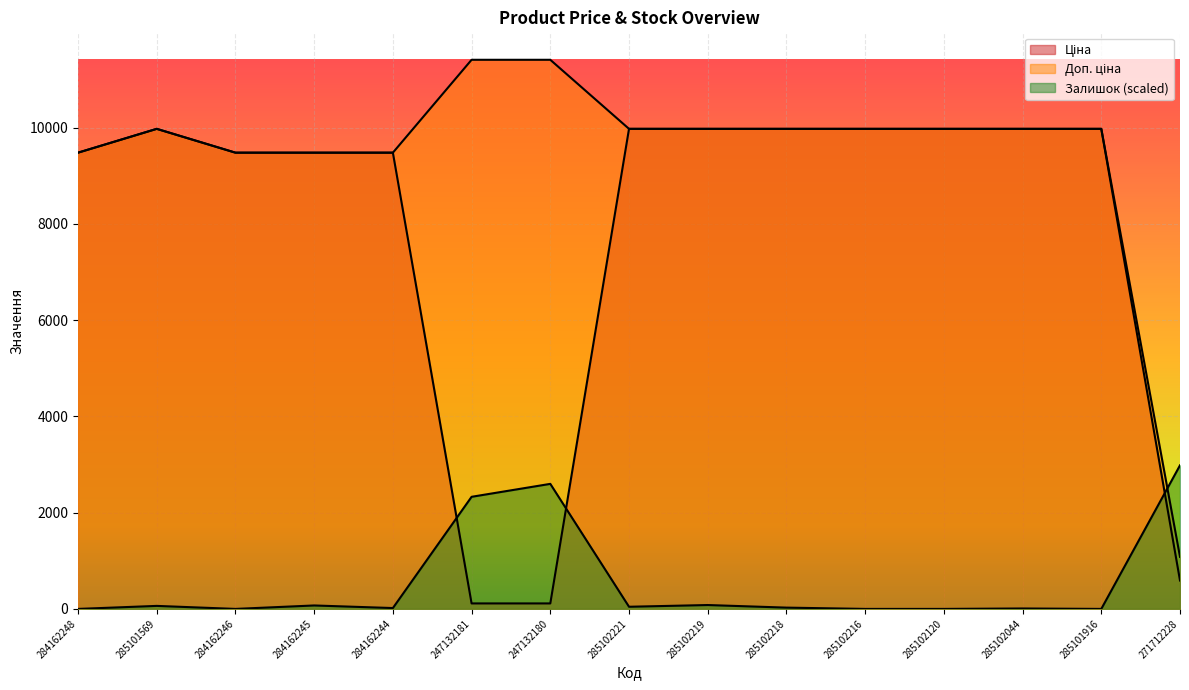

Where does the Залишок series first go above 26?

285101569